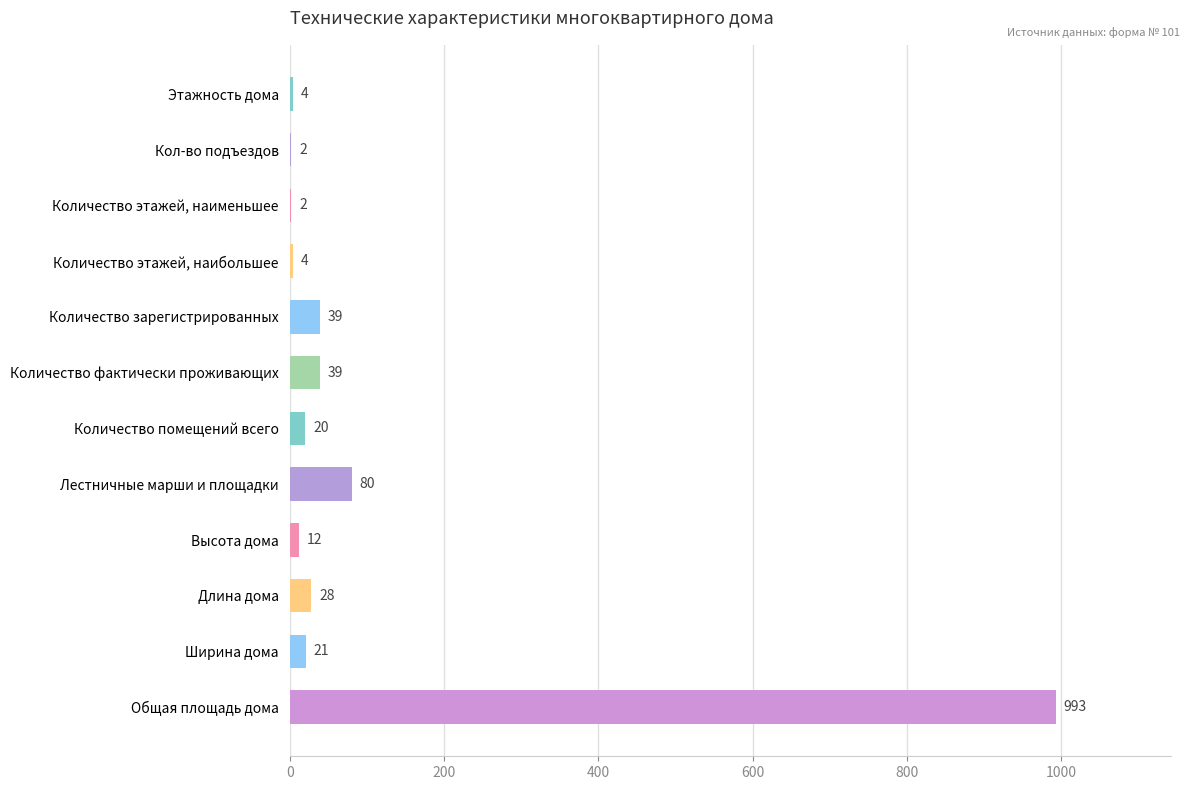

True or false: the data shows 39 at Количество зарегистрированных.

True